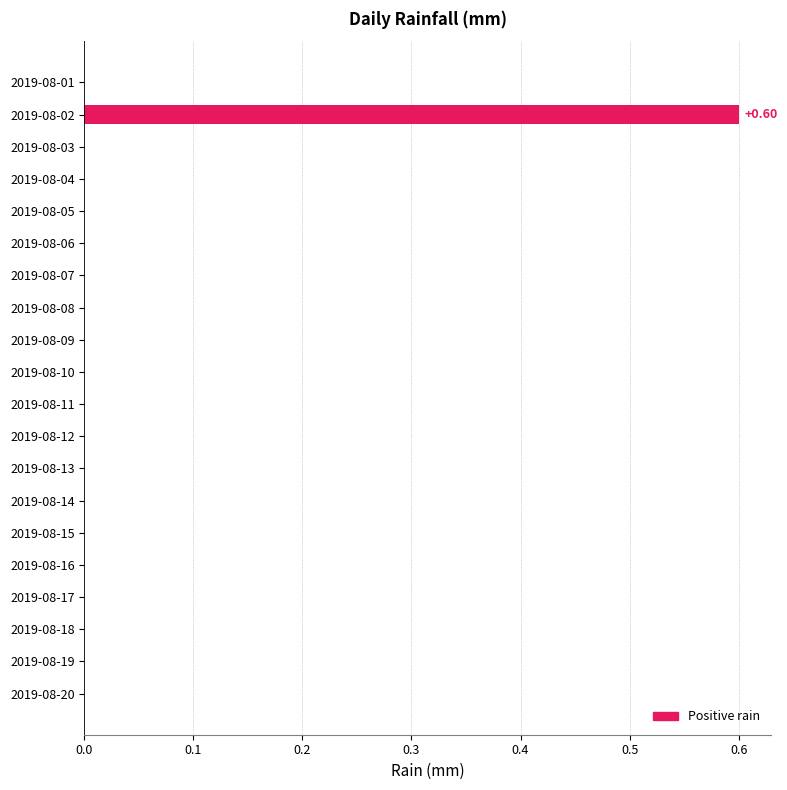

How many categories are shown in the chart?

20